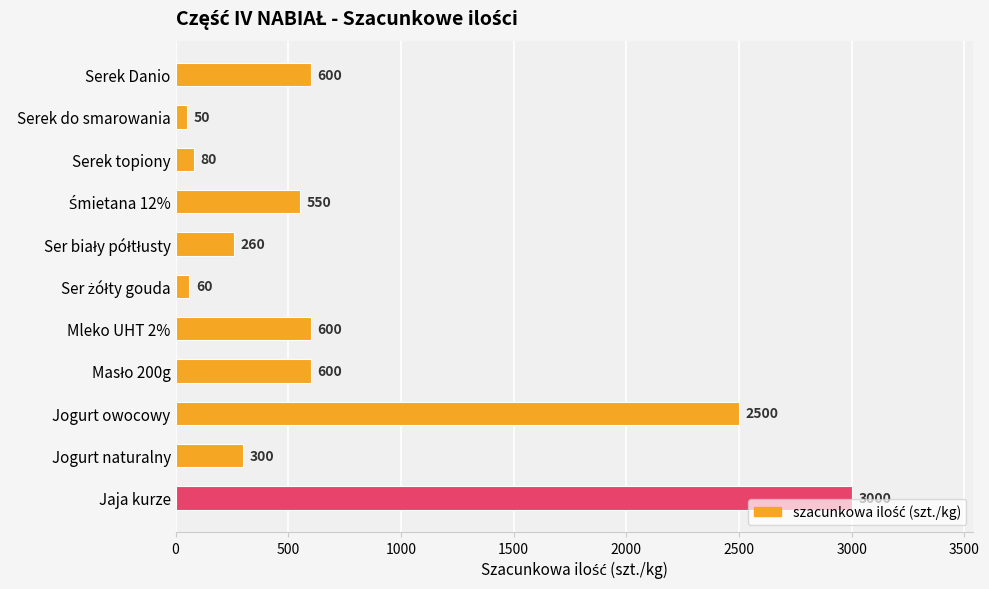

What is the sum of the values at Jogurt owocowy and Serek topiony?

2580